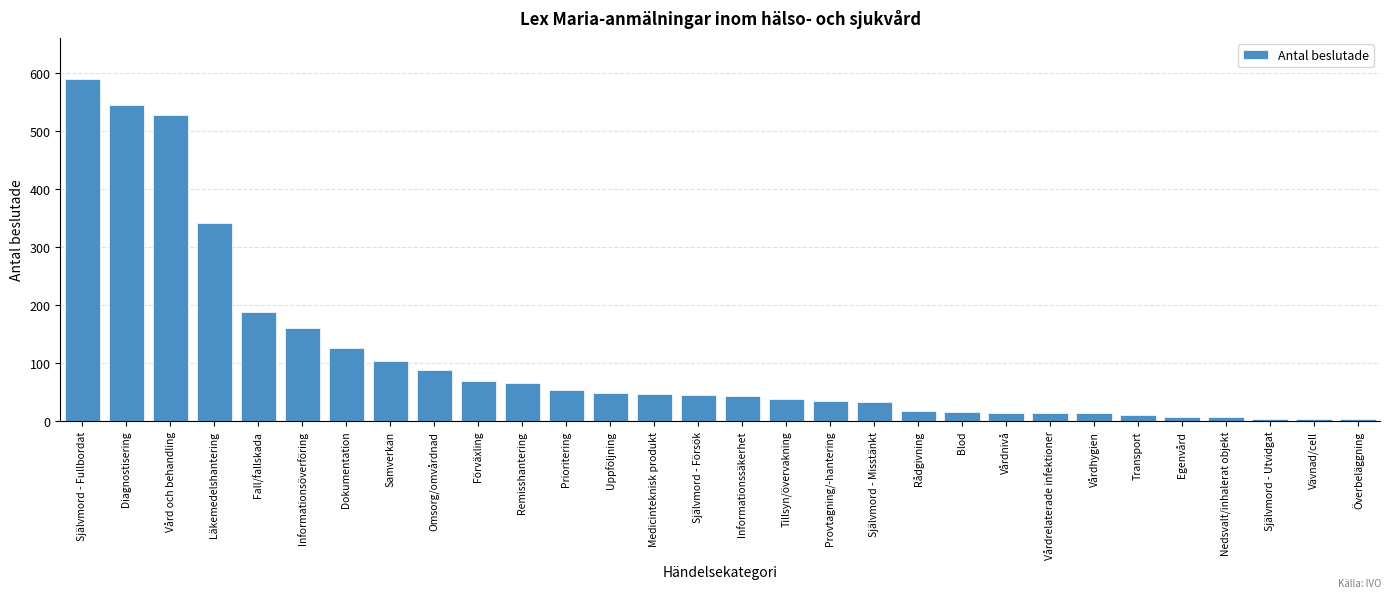

At which label is the value closest to 296?

Läkemedelshantering